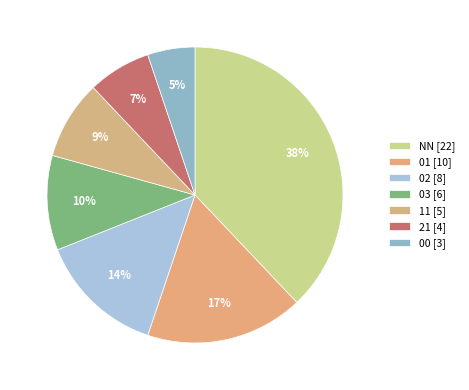

How many slices are in this pie chart?

7